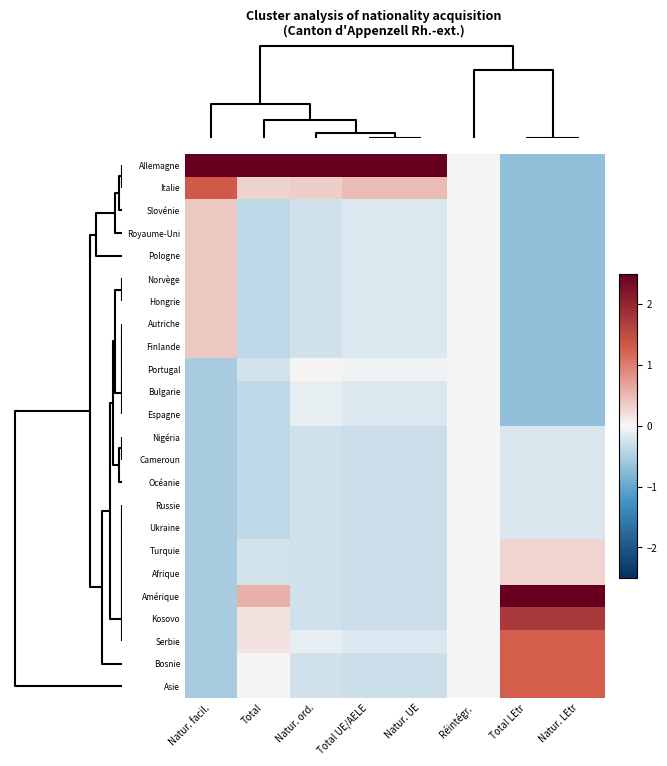

Rank the series at Natur. ord. from highest to lowest value.

Allemagne, Italie, Portugal, Bulgarie, Espagne, Serbie, Slovénie, Royaume-Uni, Pologne, Norvège, Hongrie, Autriche, Finlande, Nigéria, Cameroun, Océanie, Russie, Ukraine, Turquie, Afrique, Amérique, Kosovo, Bosnie, Asie